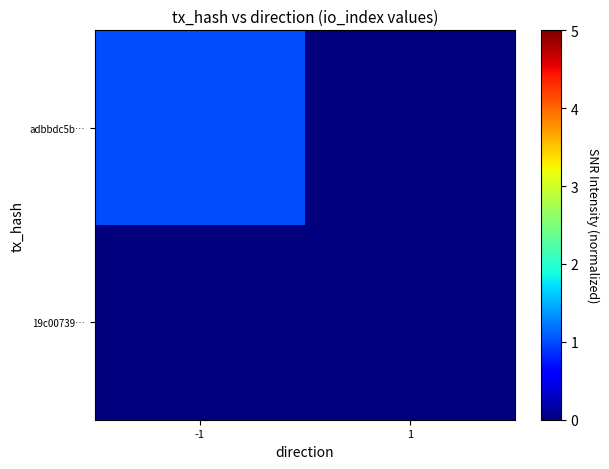

How many distinct data groups are displayed?

2